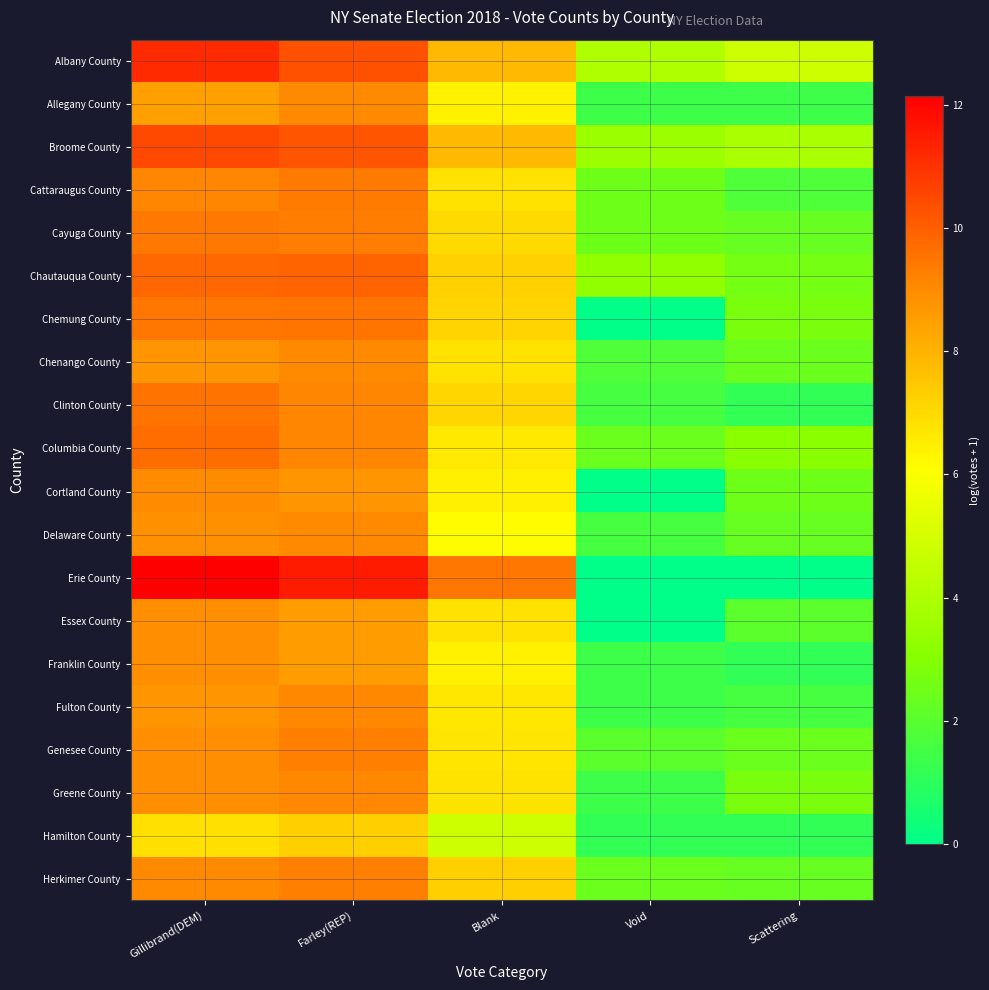

How many distinct data groups are displayed?

20